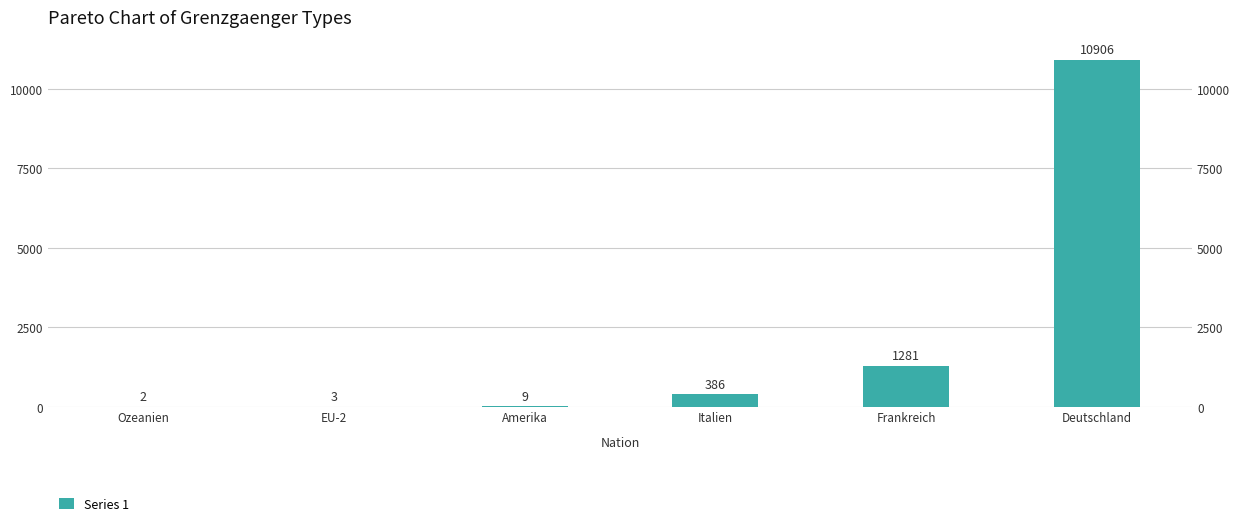

Rank the categories by value from lowest to highest.

Ozeanien, EU-2, Amerika, Italien, Frankreich, Deutschland